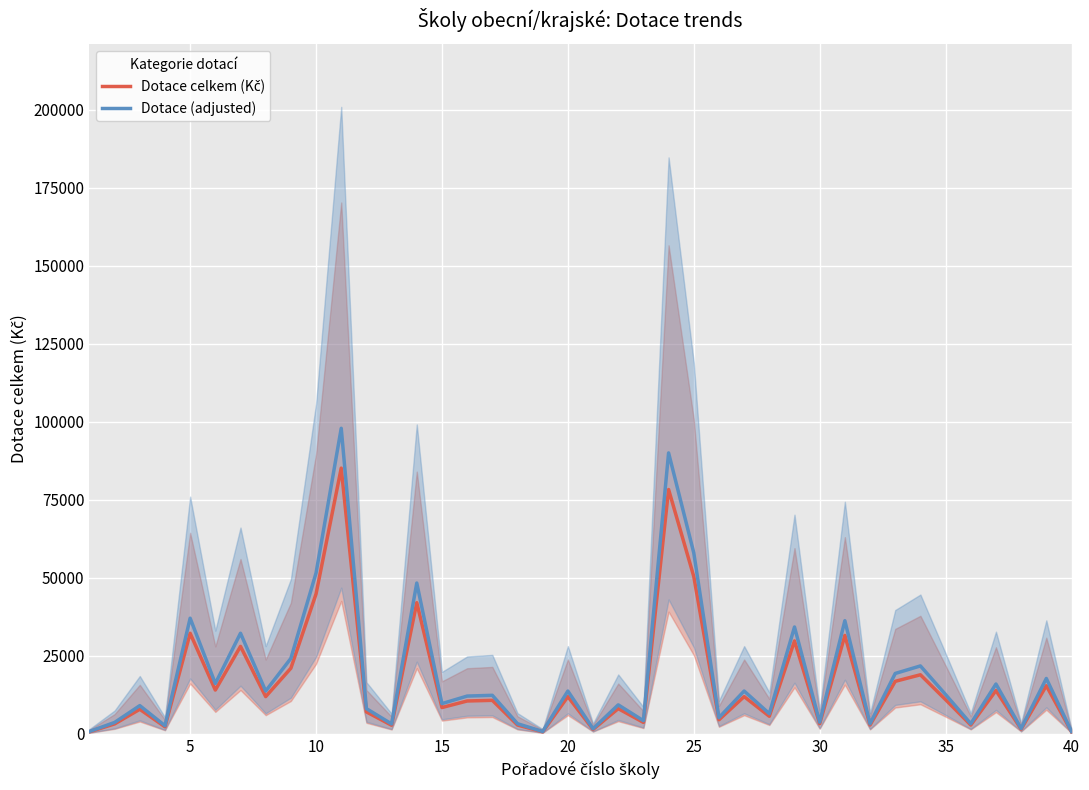

Reading right to left, what are all the values shown in this chart?

Dotace celkem (Kč): 630.0	15400.0	1470.0	13860.0	2800.0	10920.0	18900.0	16800.0	2800.0	31500.0	3220.0	29750.0	5600.0	11900.0	4480.0	50400.0	78260.0	3640.0	8050.0	1400.0	11900.0	630.0	2800.0	10710.0	10500.0	8400.0	42000.0	2730.0	7000.0	85120.0	44800.0	21000.0	11900.0	28000.0	14000.0	32200.0	2240.0	7840.0	3150.0	630.0
Dotace (adjusted): 724.5	17710.0	1690.5	15939.0	3220.0	12558.0	21735.0	19320.0	3220.0	36225.0	3703.0	34212.5	6440.0	13685.0	5152.0	57960.0	89999.0	4186.0	9257.5	1610.0	13685.0	724.5	3220.0	12316.5	12075.0	9660.0	48300.0	3139.5	8050.0	97888.0	51520.0	24150.0	13685.0	32200.0	16100.0	37030.0	2576.0	9016.0	3622.5	724.5